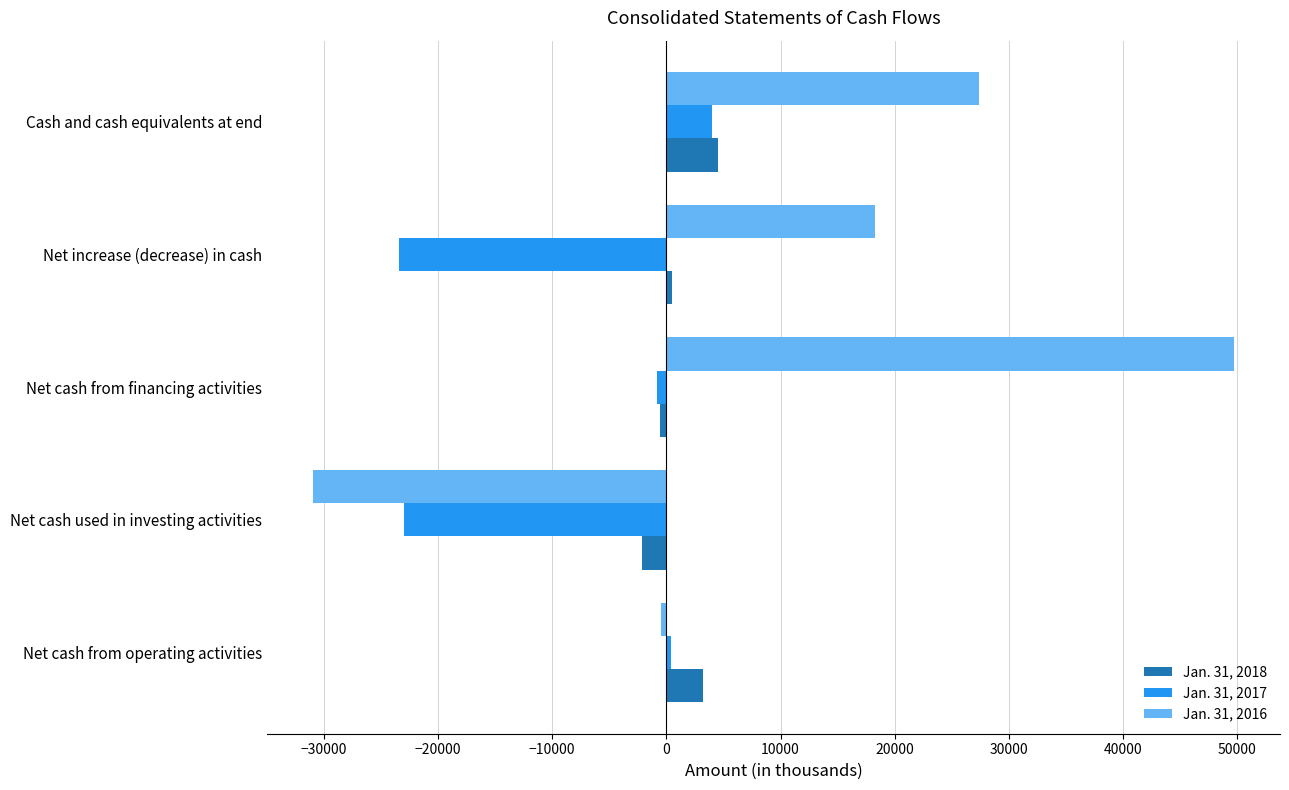

At which category is the sum across all series the highest?

Net cash from financing activities